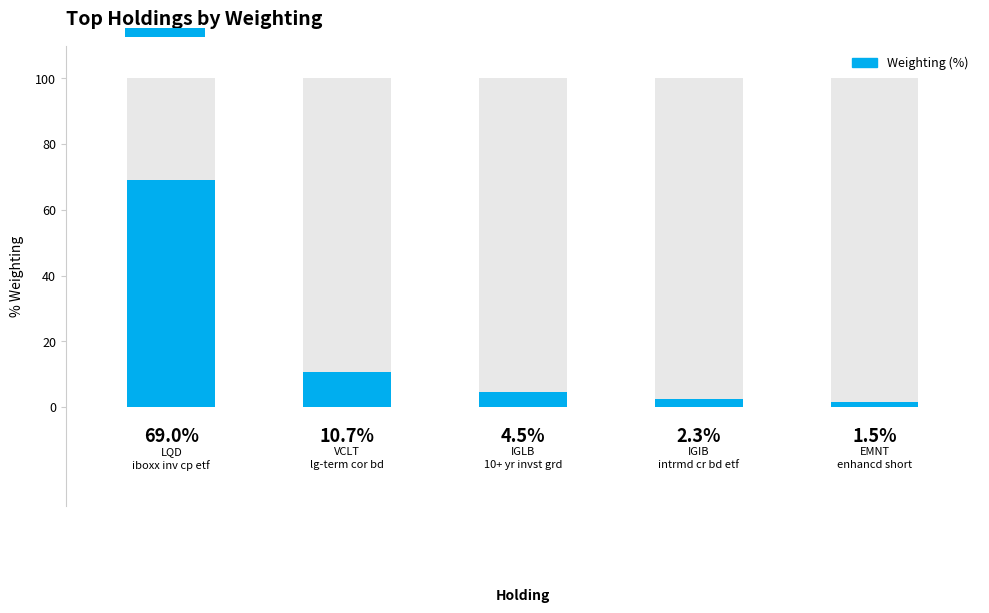

How many values exceed 4?

3